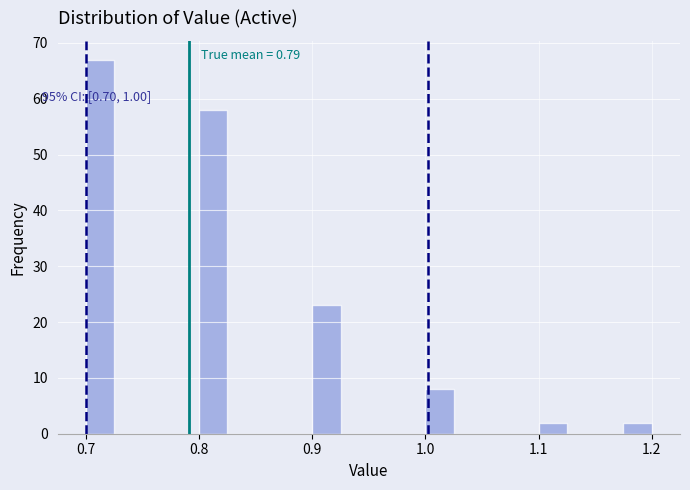

Around what value on the x-axis is the tallest bar? Give the approximate position of its centre, as read against the axis.

0.71